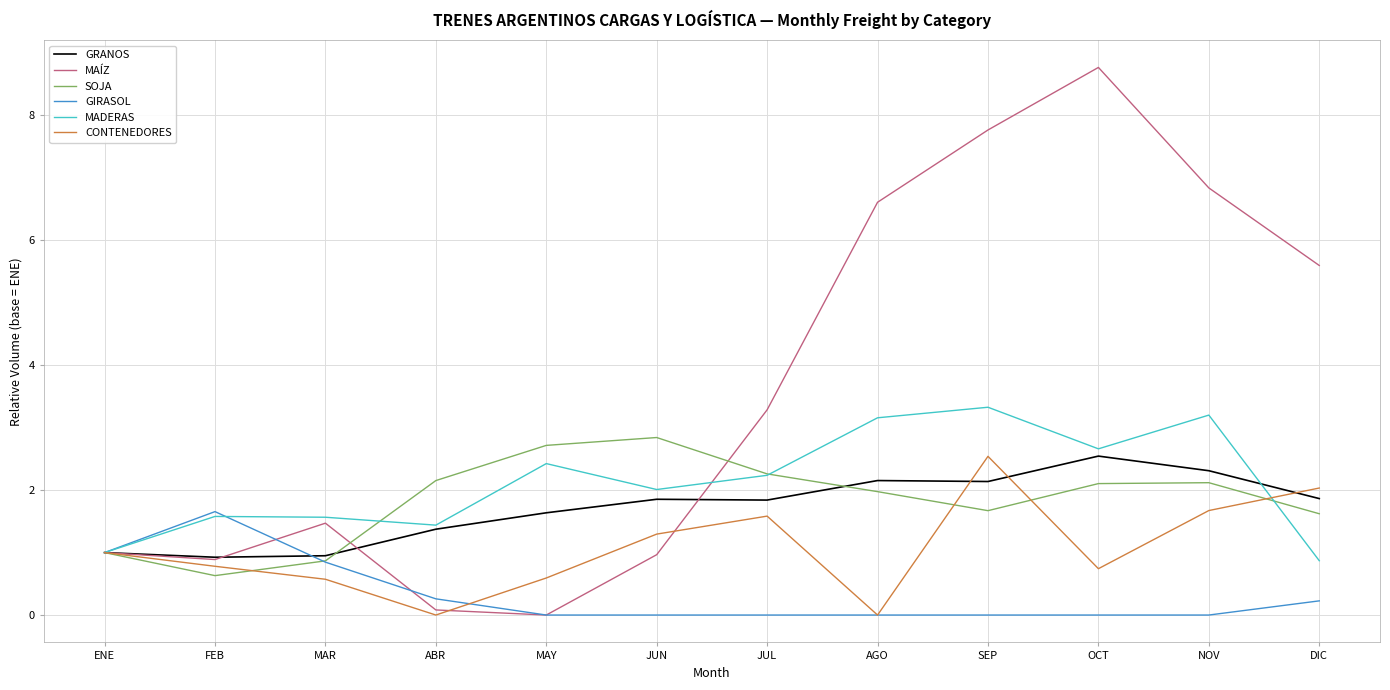

What is the maximum value for MADERAS?

3.3